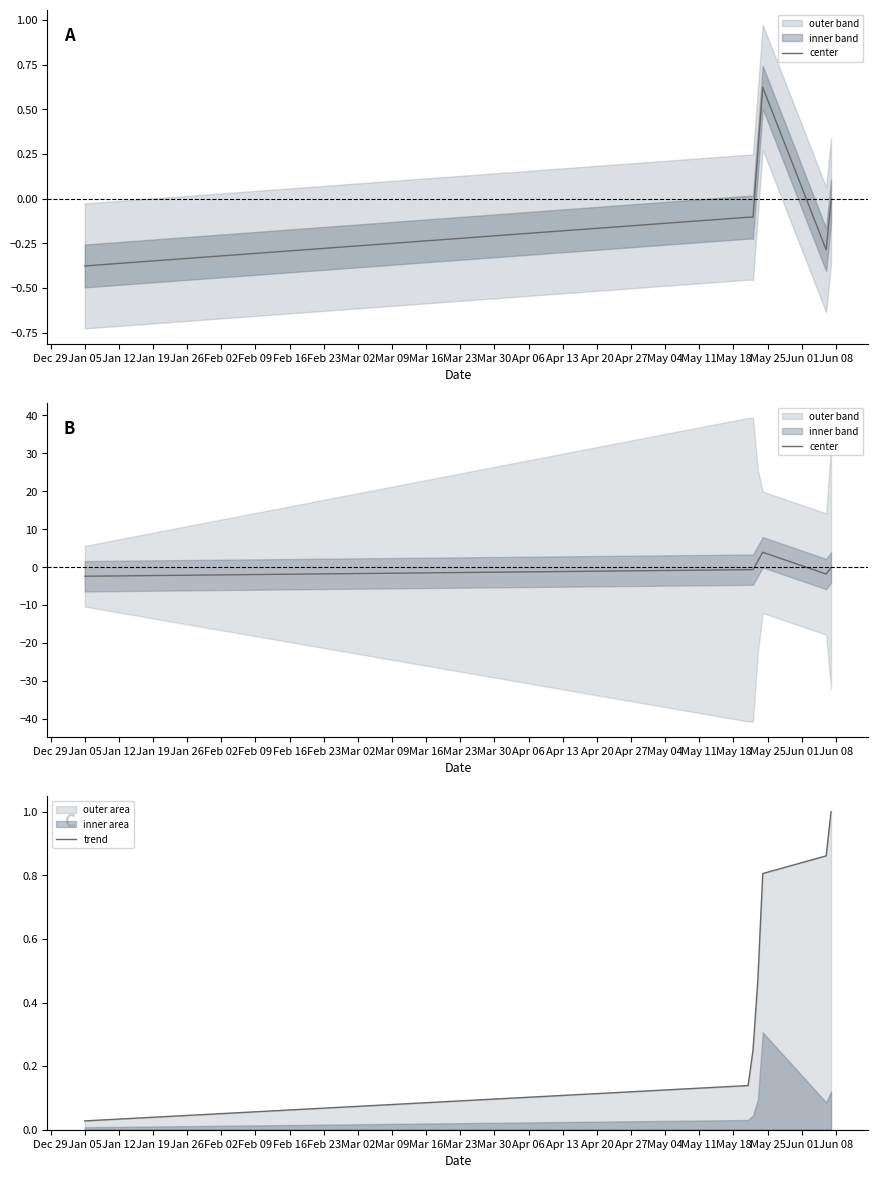

How many lines are shown in the chart?

2